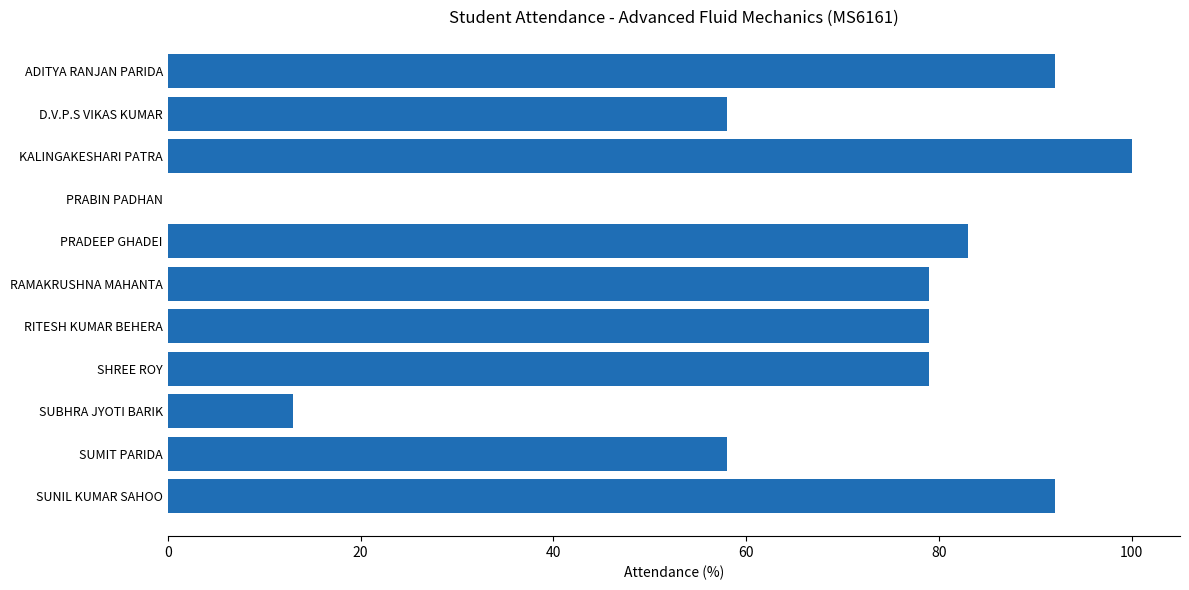

What is the change in value from KALINGAKESHARI PATRA to SHREE ROY?

-21